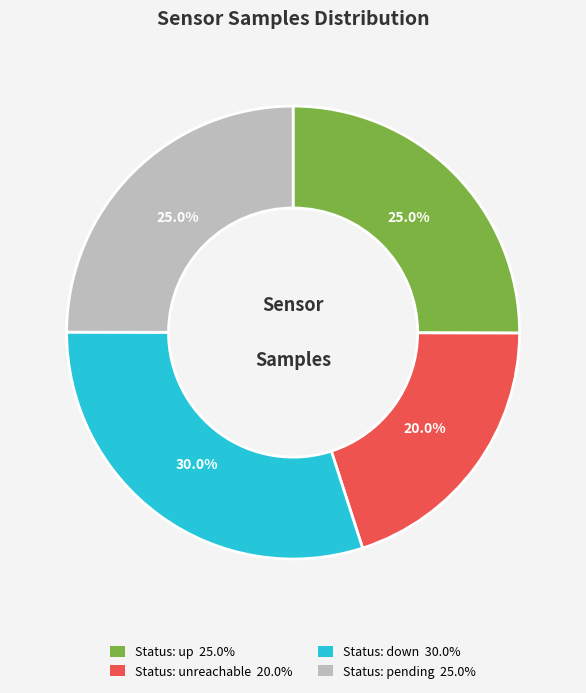

Is there any slice that represents more than half of the pie?

No